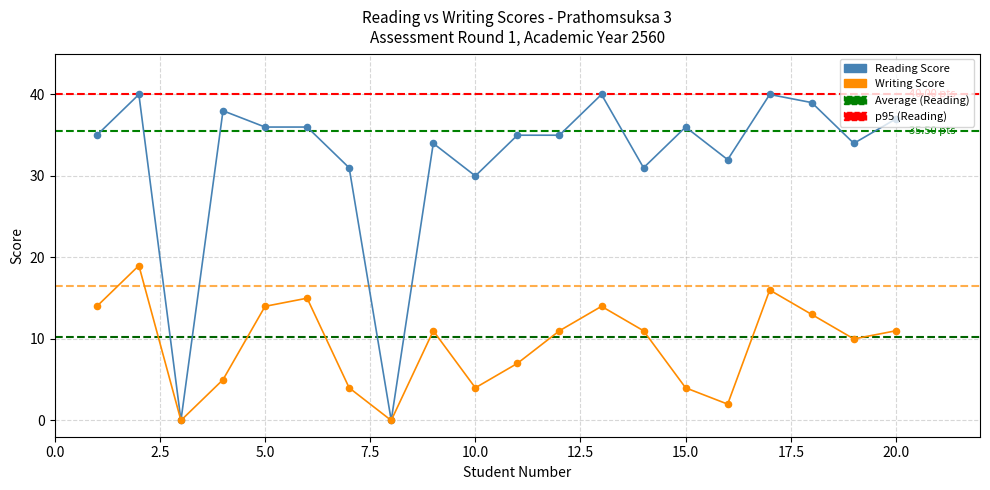

Which series has the largest range (max minus min)?

Reading Score